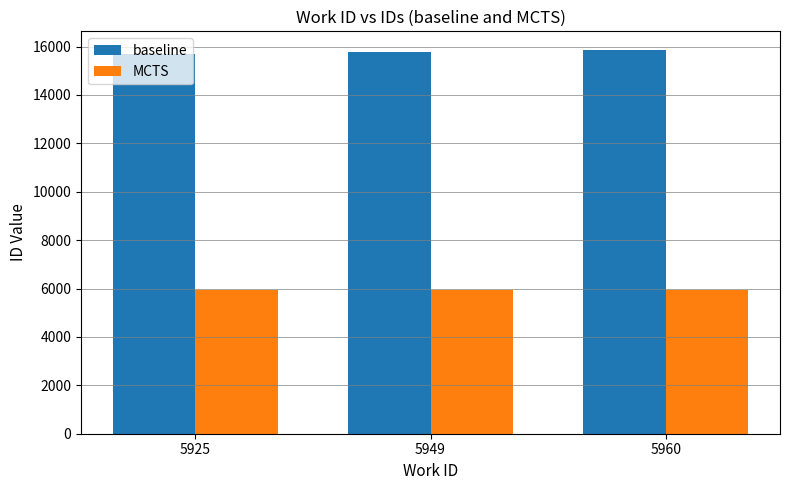

How many groups of bars are there?

3